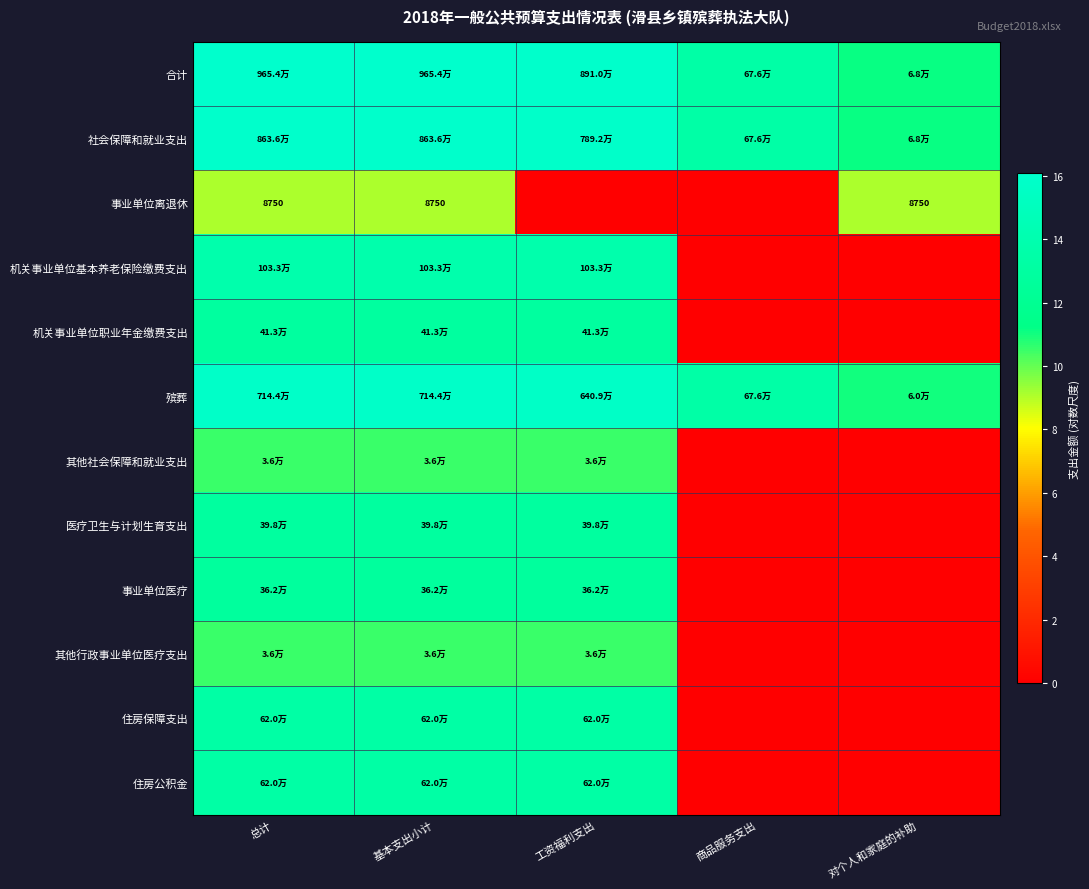

Where is 住房公积金 nearest to the value 6?

商品服务支出